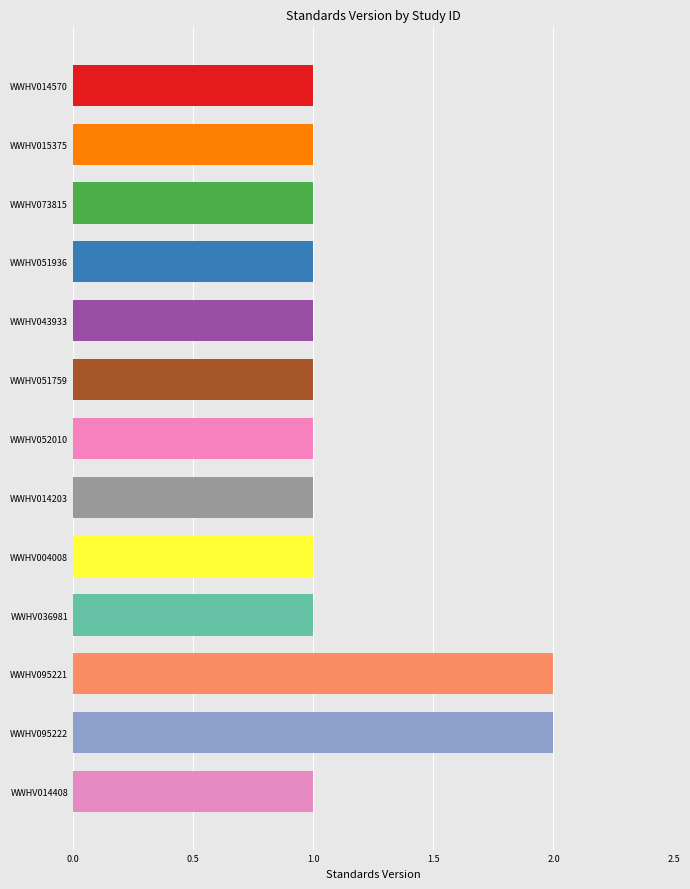

How many bars are there in total?

13